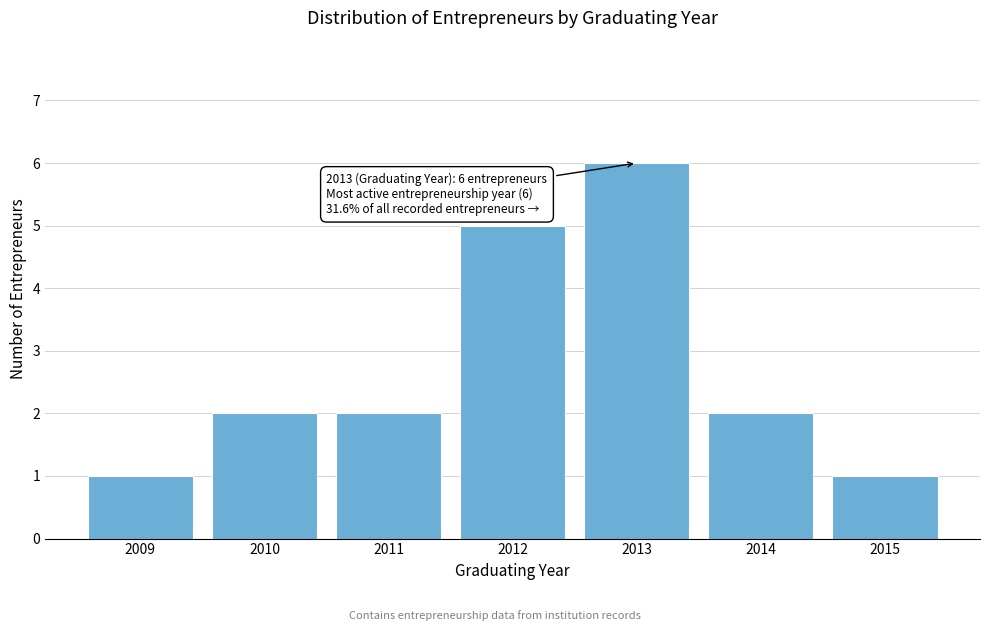

Reading left to right, transcribe all the data shown in this chart.

2009=1	2010=2	2011=2	2012=5	2013=6	2014=2	2015=1